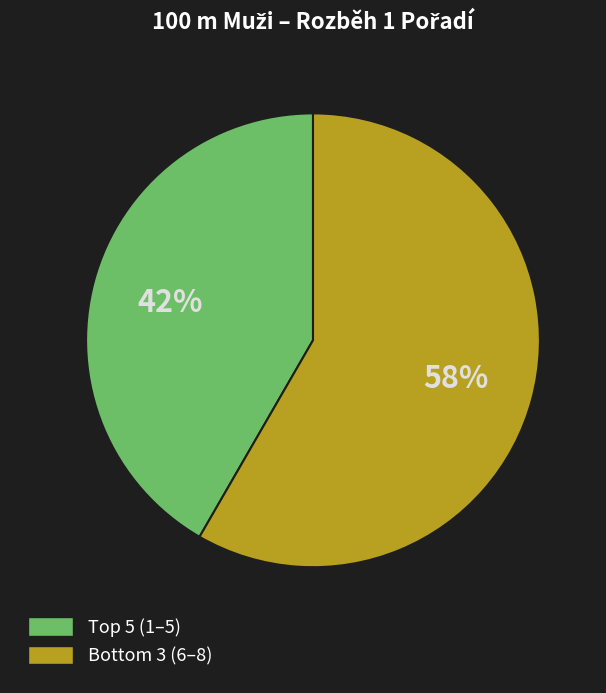

What is the largest slice in the pie chart?

Bottom 3 (6–8)